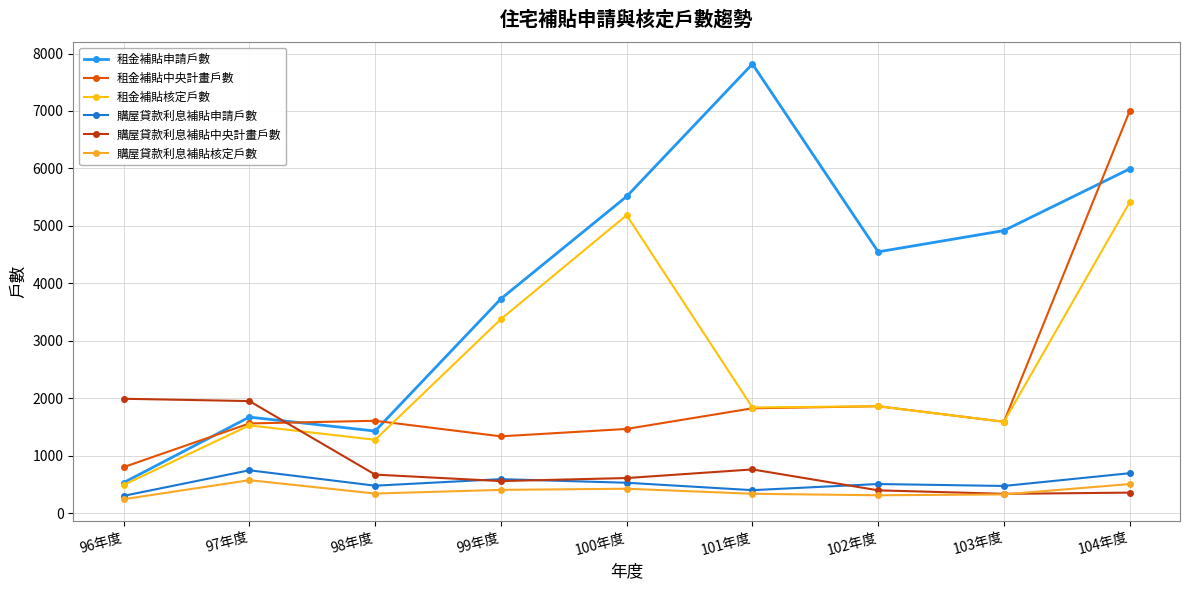

Count the number of data series in this chart.

6